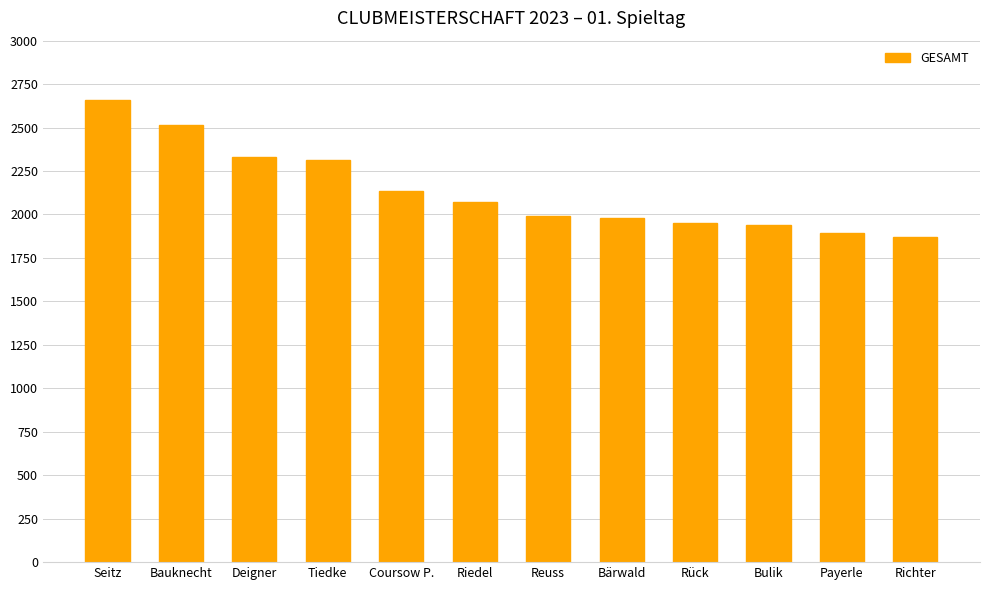

True or false: the data shows 1937 at Bulik.

True